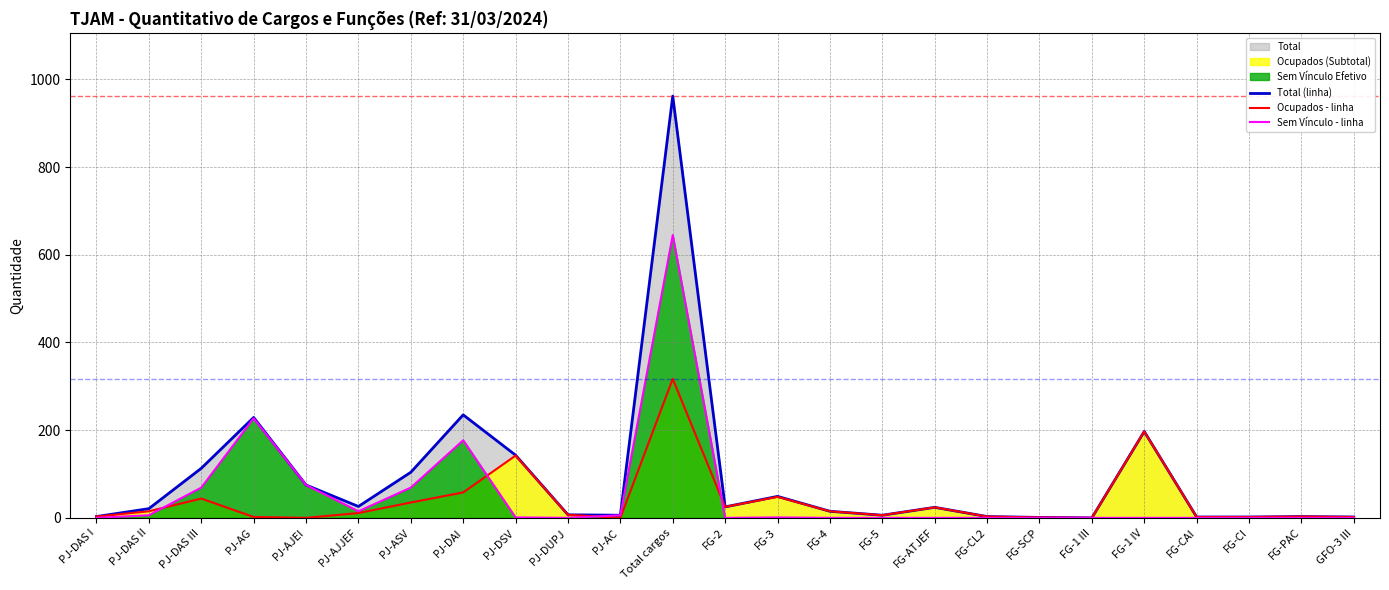

Which series changed the most between PJ-ASV and FG-CL2?

Total (linha)